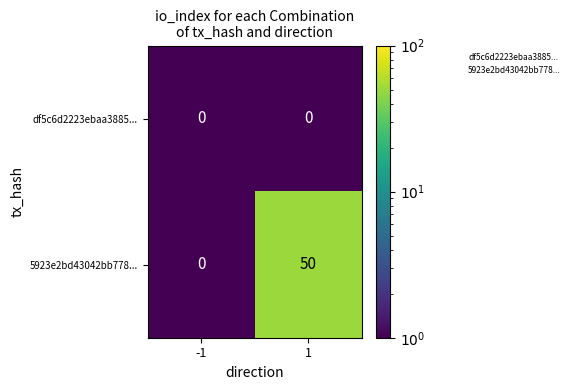

What is the sum of the 5923e2bd43042bb778... values at 1 and -1?

50